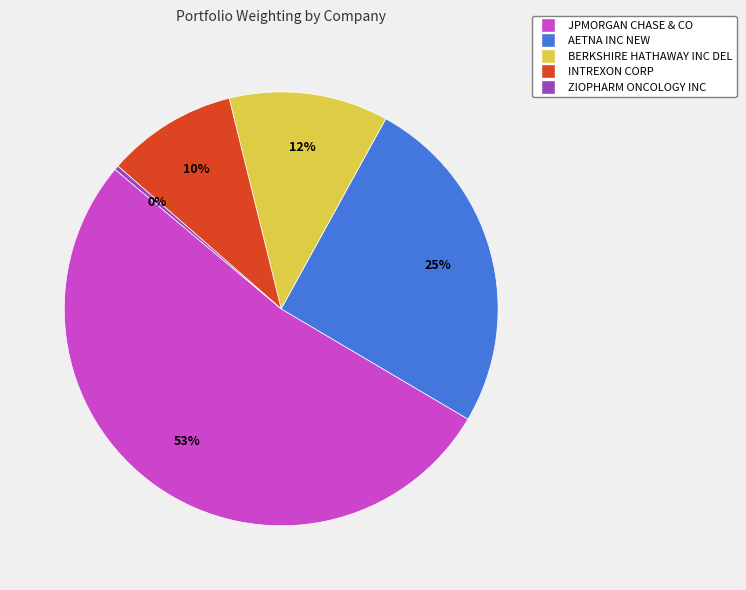

What is the ratio of the value at JPMORGAN CHASE & CO to the value at AETNA INC NEW?

2.1